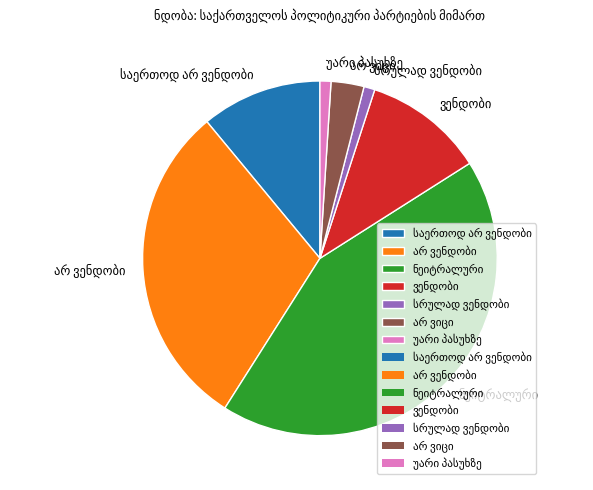

Does any single category account for the majority?

No